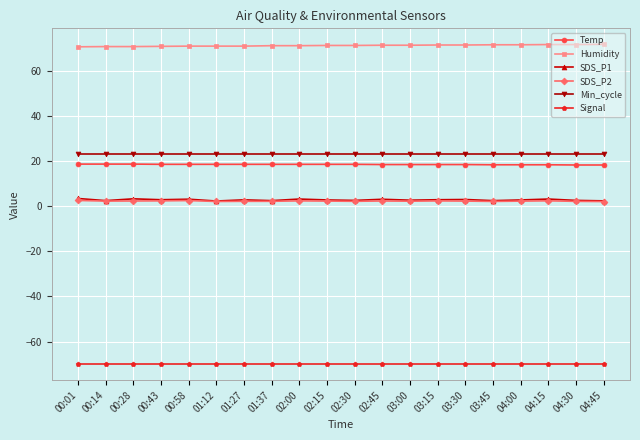

At which label is Signal closest to -70?

00:01